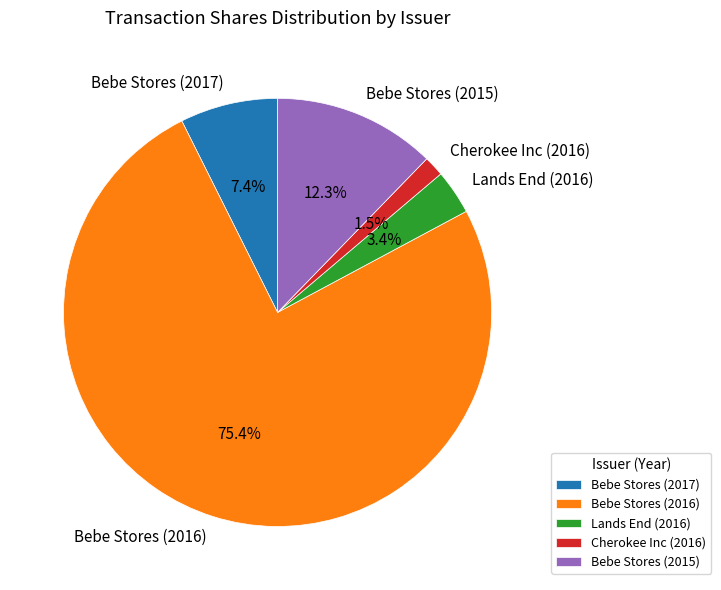

How many segments does this pie chart have?

5